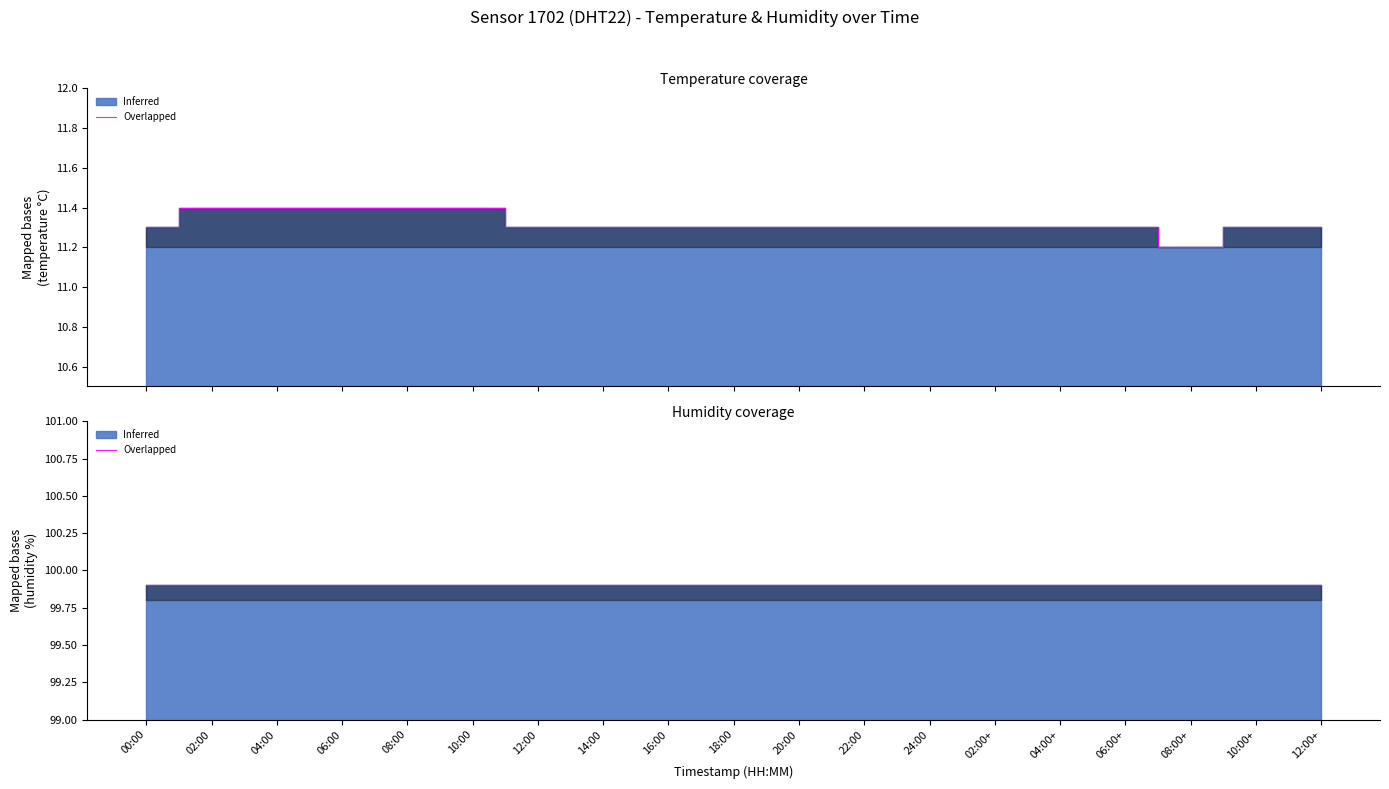

Reading left to right, transcribe all the data shown in this chart.

00:00=11.3	02:00=11.4	04:00=11.4	06:00=11.4	08:00=11.4	10:00=11.4	12:00=11.3	14:00=11.3	16:00=11.3	18:00=11.3	20:00=11.3	22:00=11.3	24:00=11.3	02:00+=11.3	04:00+=11.3	06:00+=11.3	08:00+=11.2	10:00+=11.3	12:00+=11.3